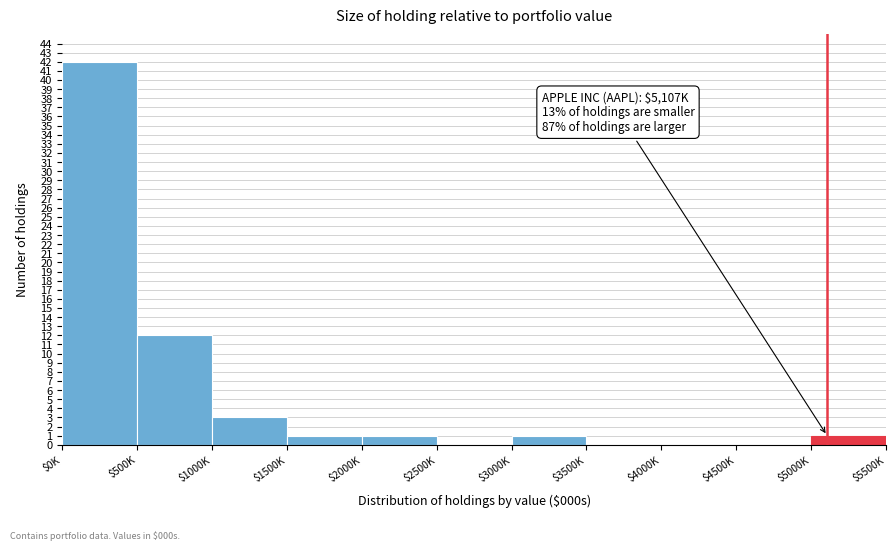

The chart shows a value of -27 at $4500K. True or false?

False